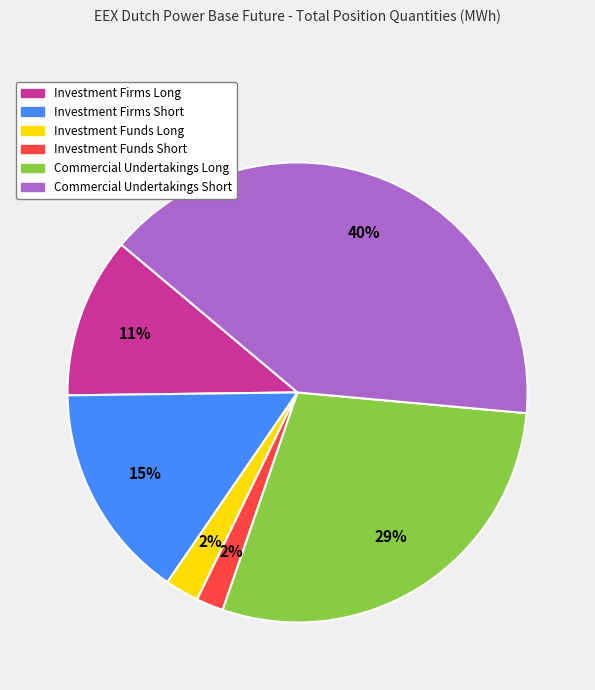

To the nearest percent, what is the difference between the largest and smallest slice percentages?

38%